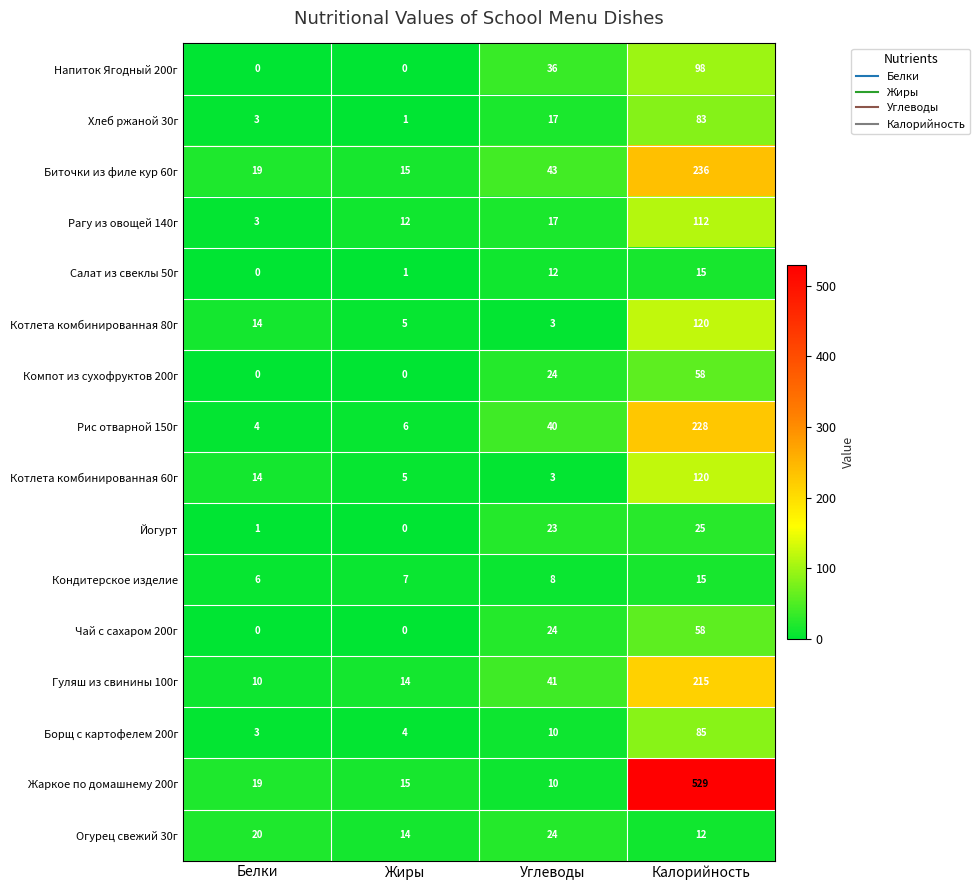

True or false: Биточки из филе кур 60г has a value of 19 at Белки.

True